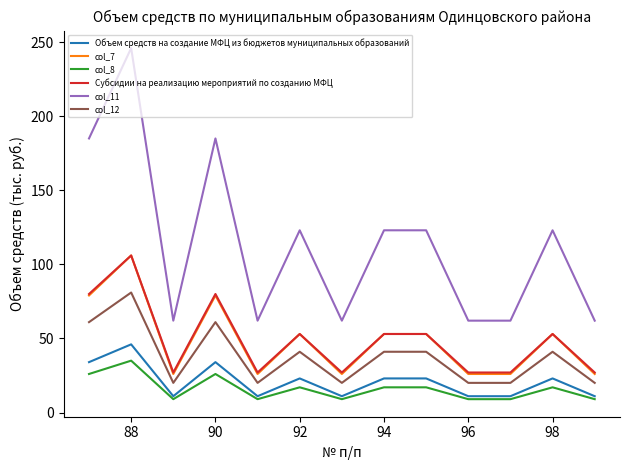

True or false: Объем средств на создание МФЦ из бюджетов муниципальных образований and col_11 intersect in this chart.

False